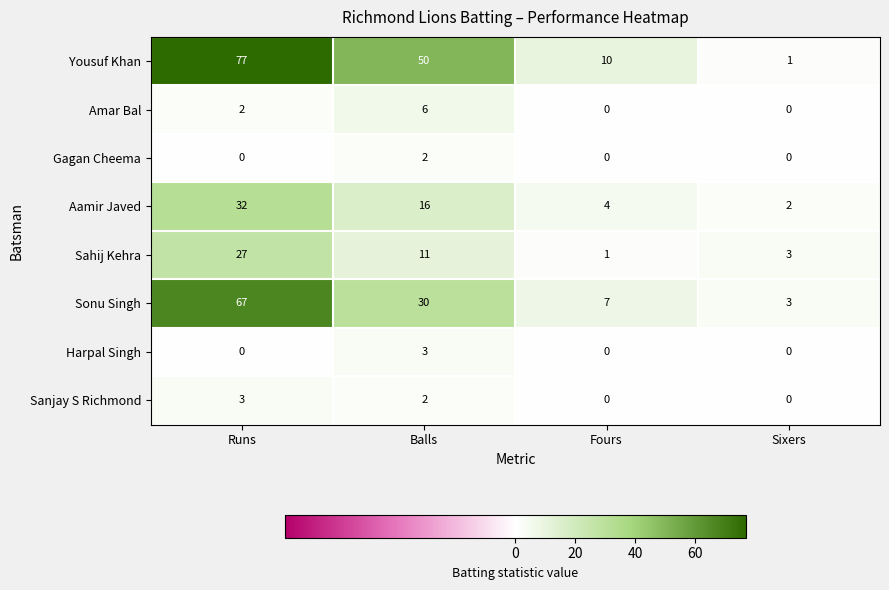

The Yousuf Khan series shows 17 at Fours. True or false?

False